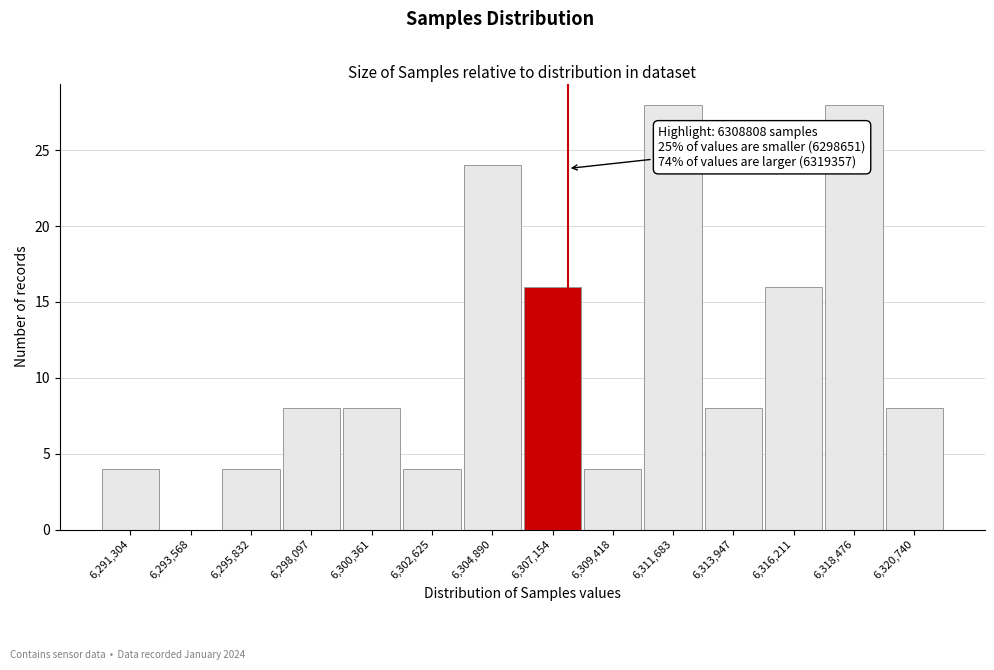

Reading left to right, list all the values displayed in this chart.

6,291,304=4	6,293,568=0	6,295,832=4	6,298,097=8	6,300,361=8	6,302,625=4	6,304,890=24	6,307,154=16	6,309,418=4	6,311,683=28	6,313,947=8	6,316,211=16	6,318,476=28	6,320,740=8